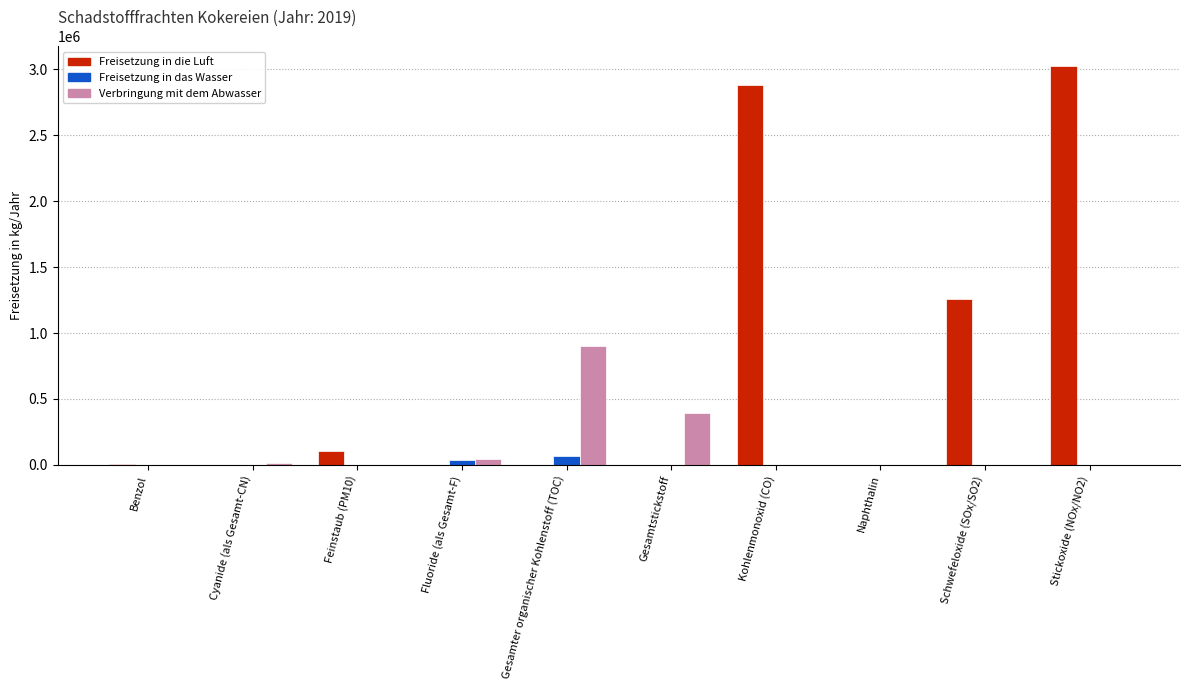

Where is Verbringung mit dem Abwasser nearest to the value 450000?

Gesamtstickstoff